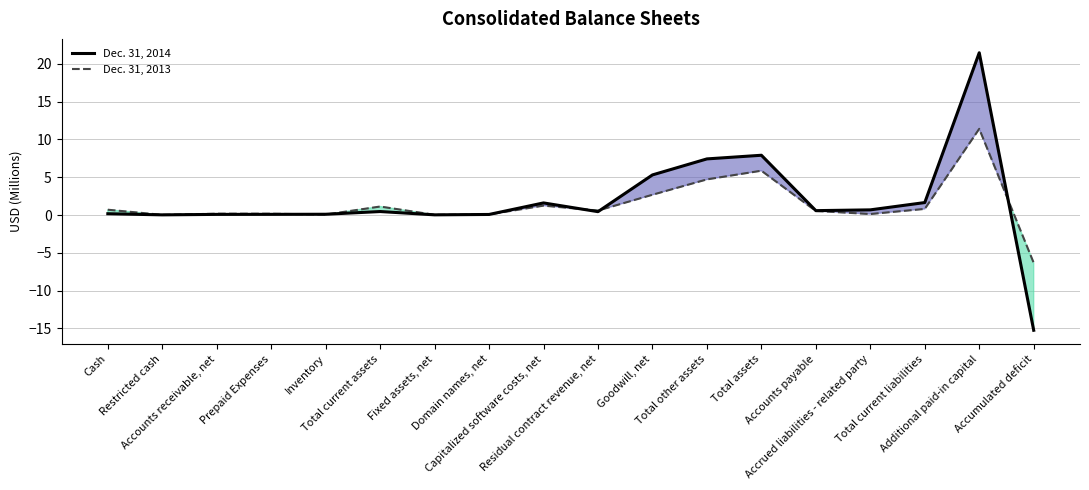

Is the value of Dec. 31, 2014 at Cash greater than the value of Dec. 31, 2013 at Fixed assets, net?

Yes